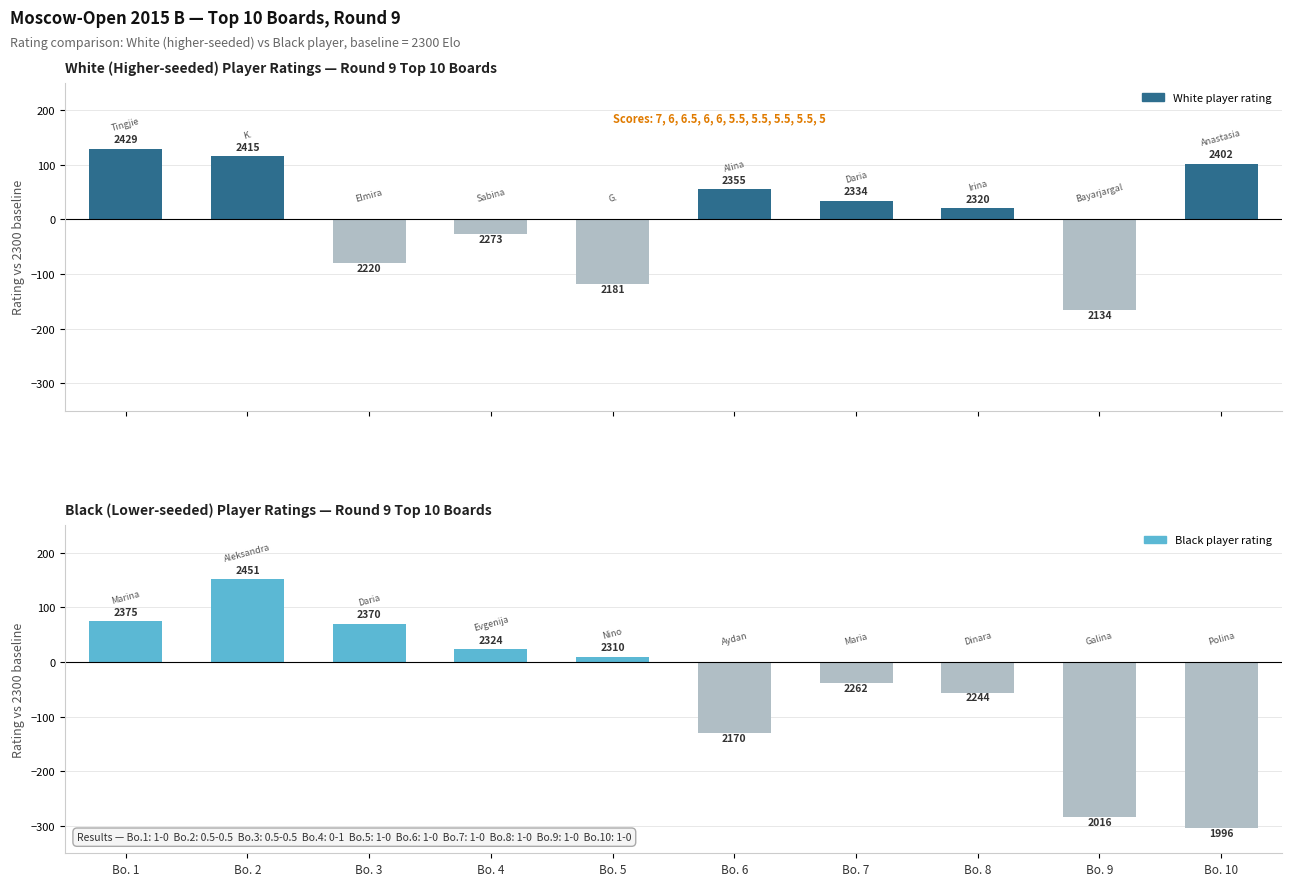

What is the difference between the second highest and second lowest values in the White Rating series?

234